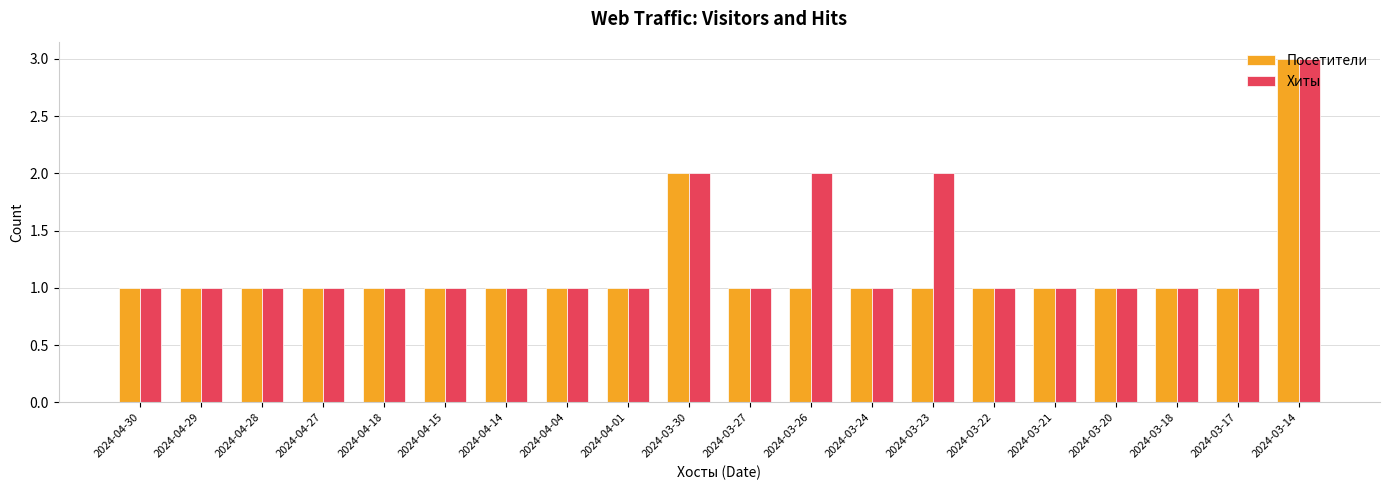

List the series in order of their overall mean, highest first.

Хиты, Посетители